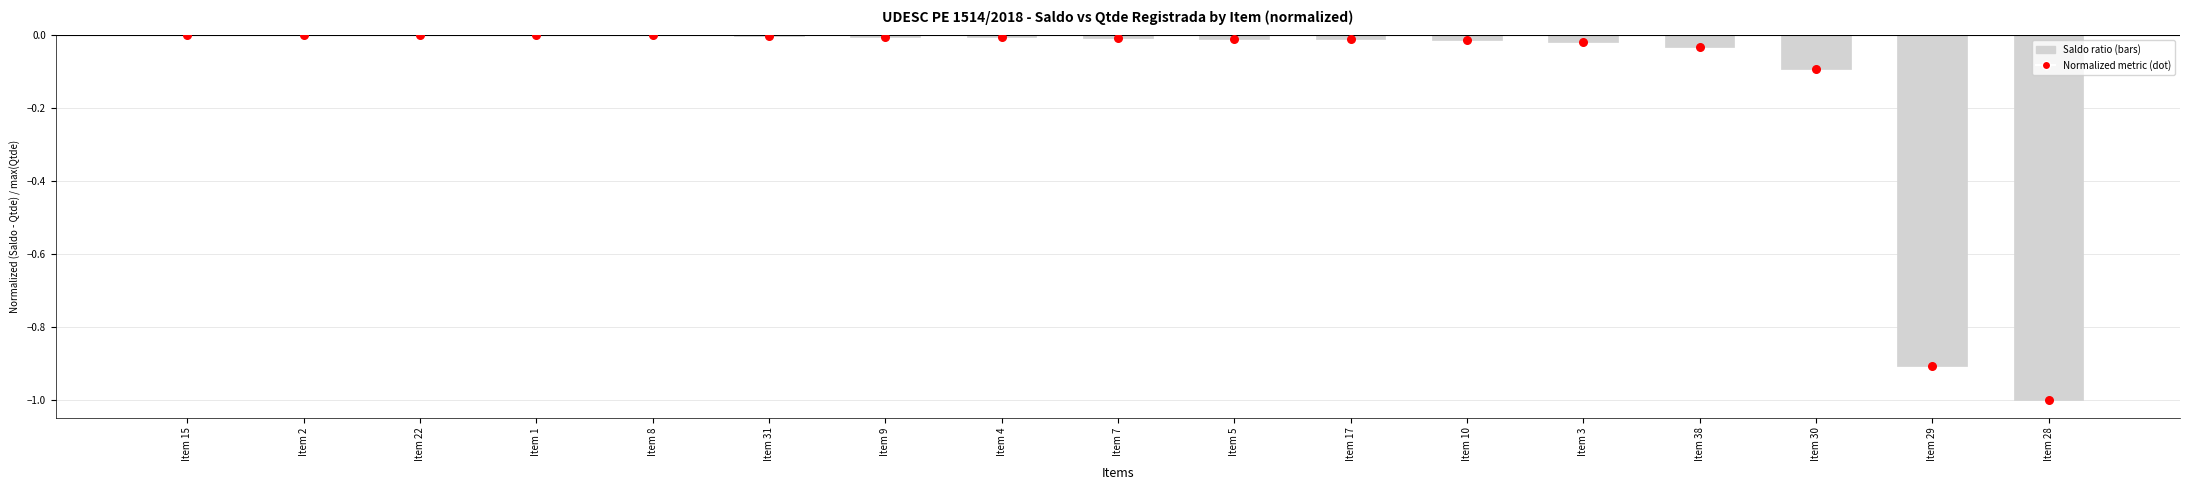

What are all the series names shown in the legend?

Saldo ratio, Normalized metric